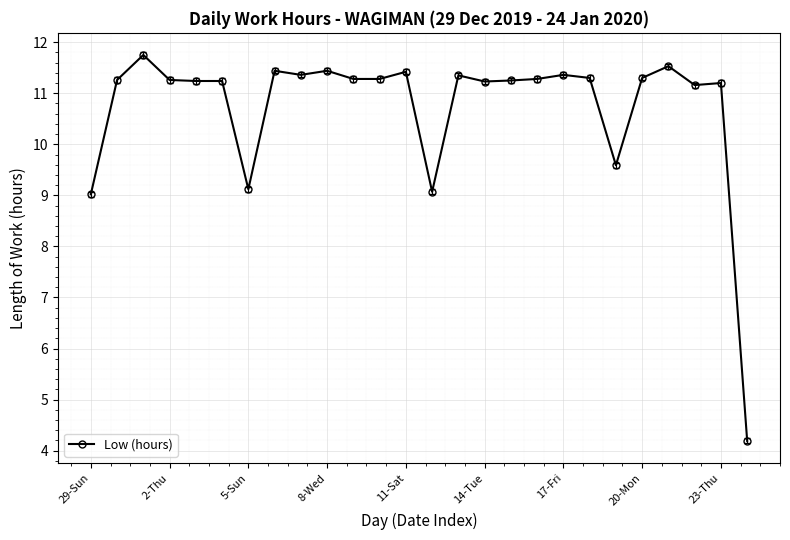

What is the difference between the maximum and minimum values?

7.6